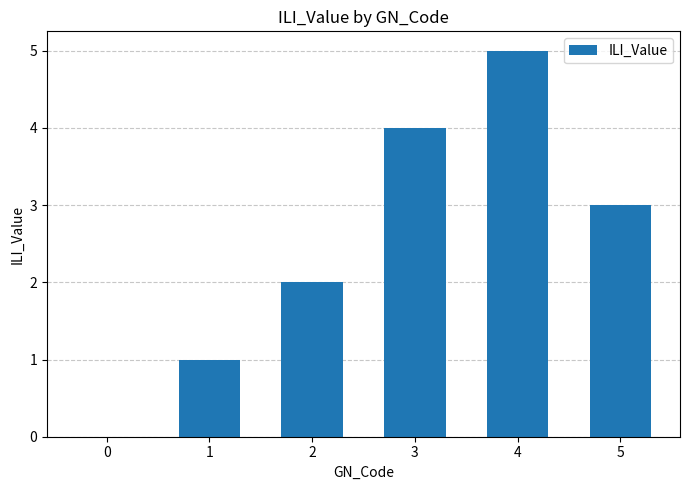

Count the number of categories in the chart.

6